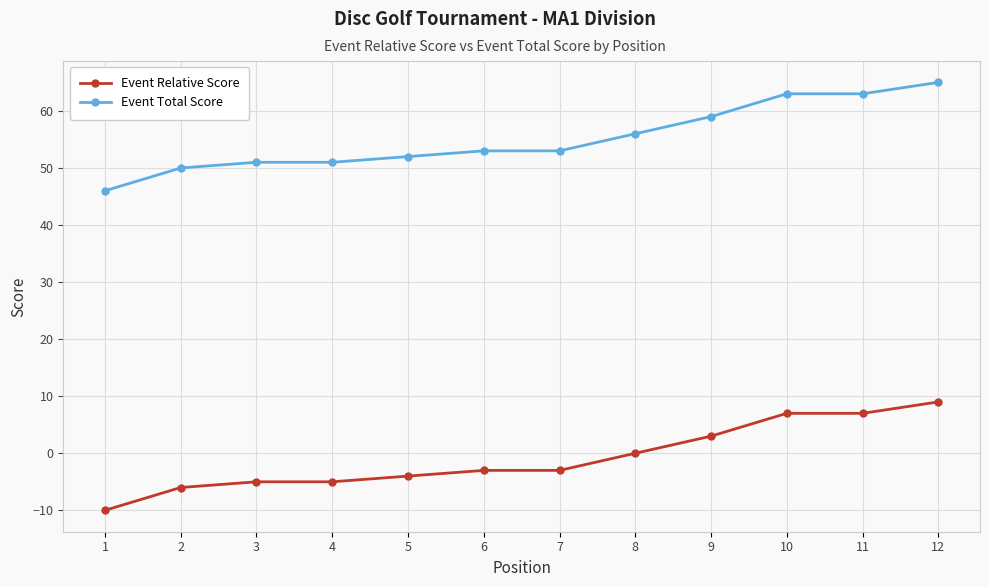

What is the difference between the second highest and minimum values in the Event Total Score series?

17